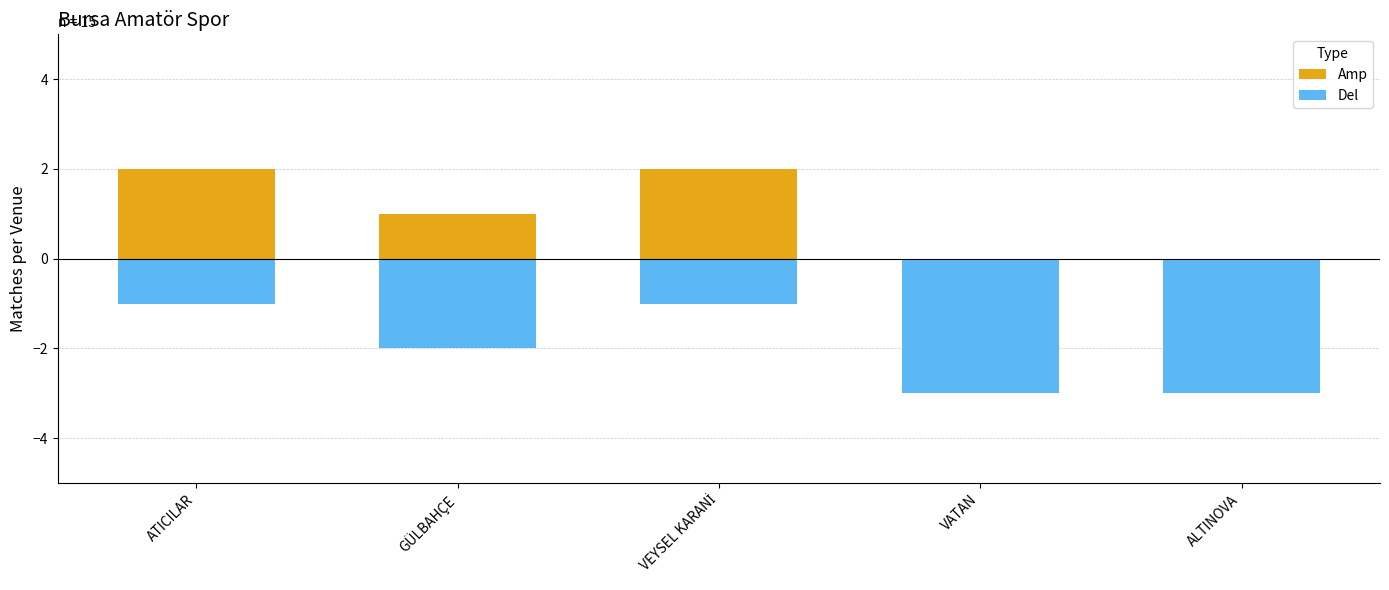

Does the chart contain any negative values?

Yes